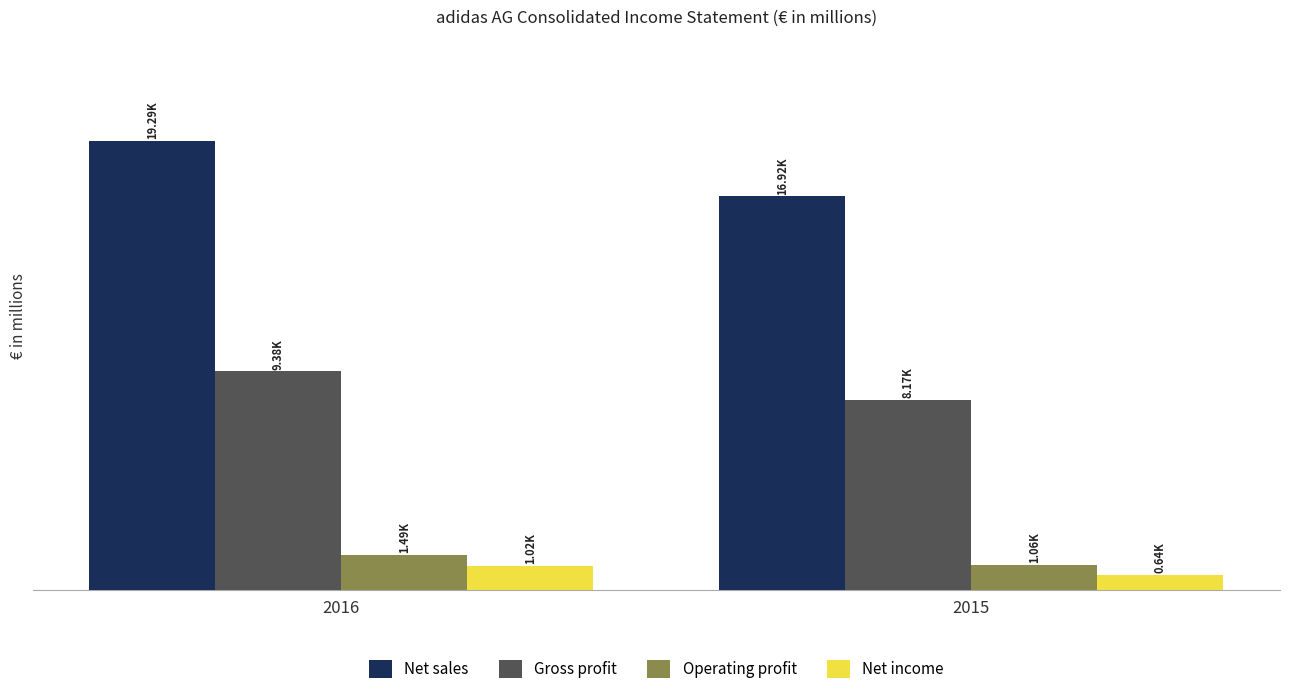

The Net income series shows 242.0 at 2016. True or false?

False